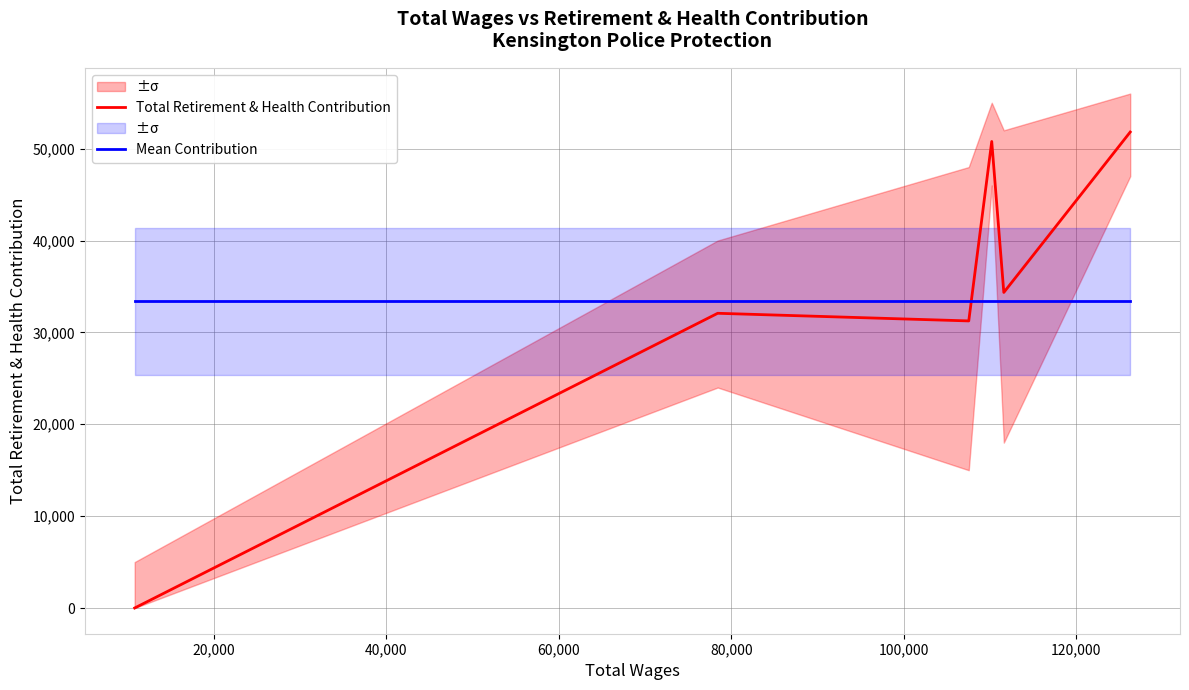

True or false: Total Retirement & Health Contribution and Mean Contribution intersect in this chart.

True